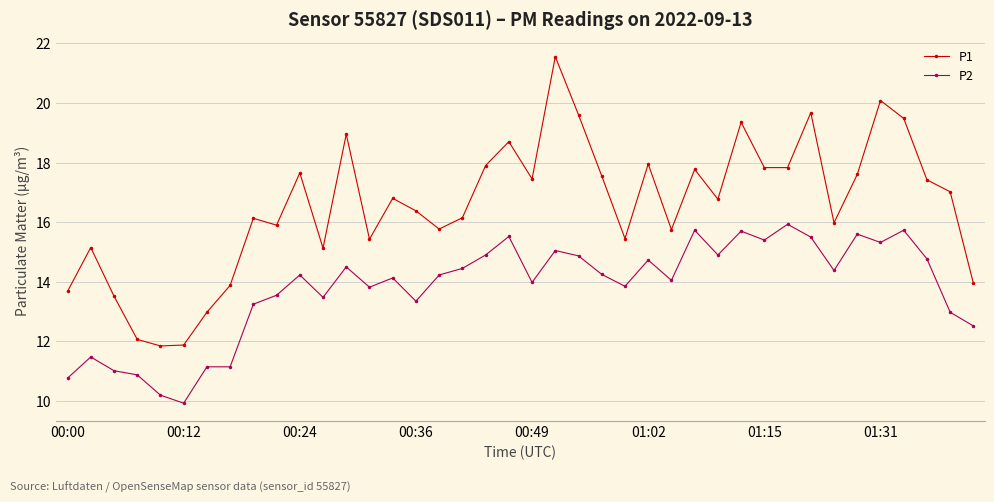

What is the maximum value shown in the chart?

21.6